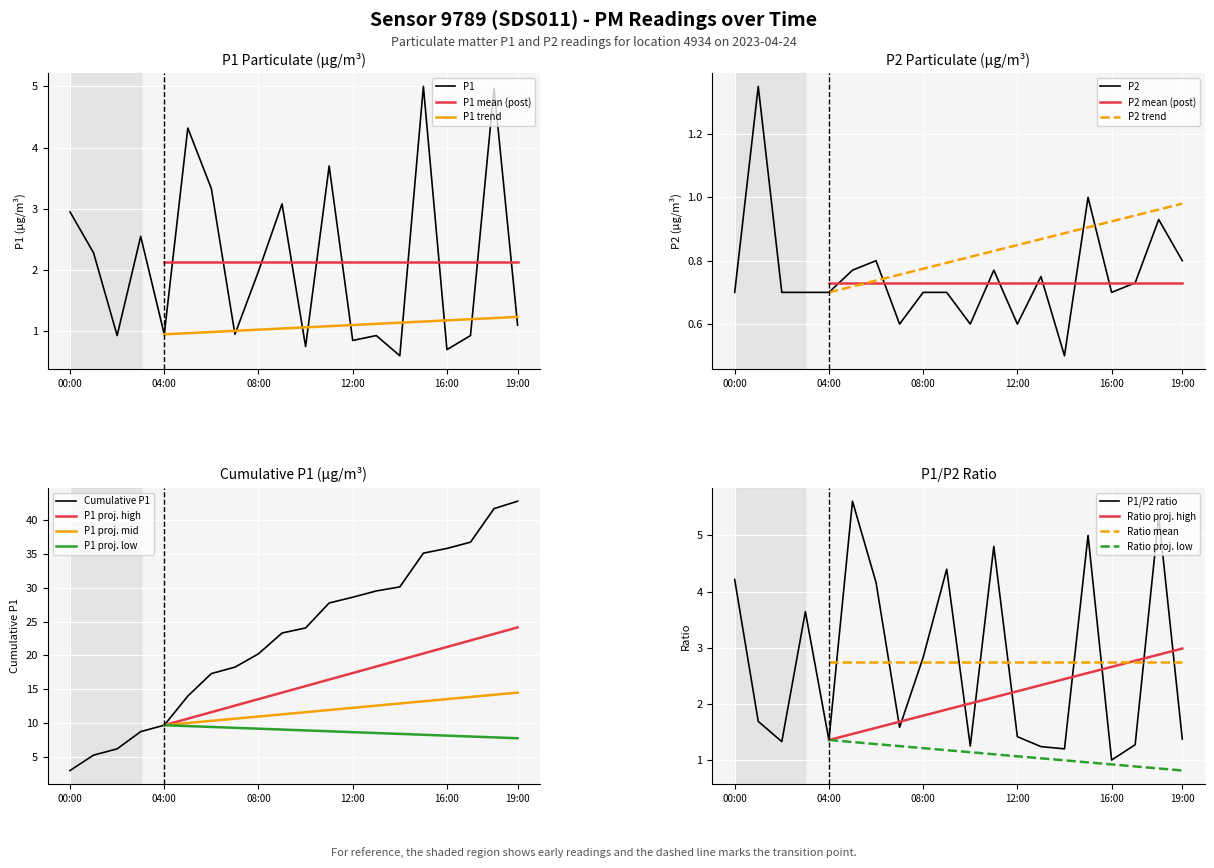

Is it true that P2 equals 0.6 at 12:00?

True